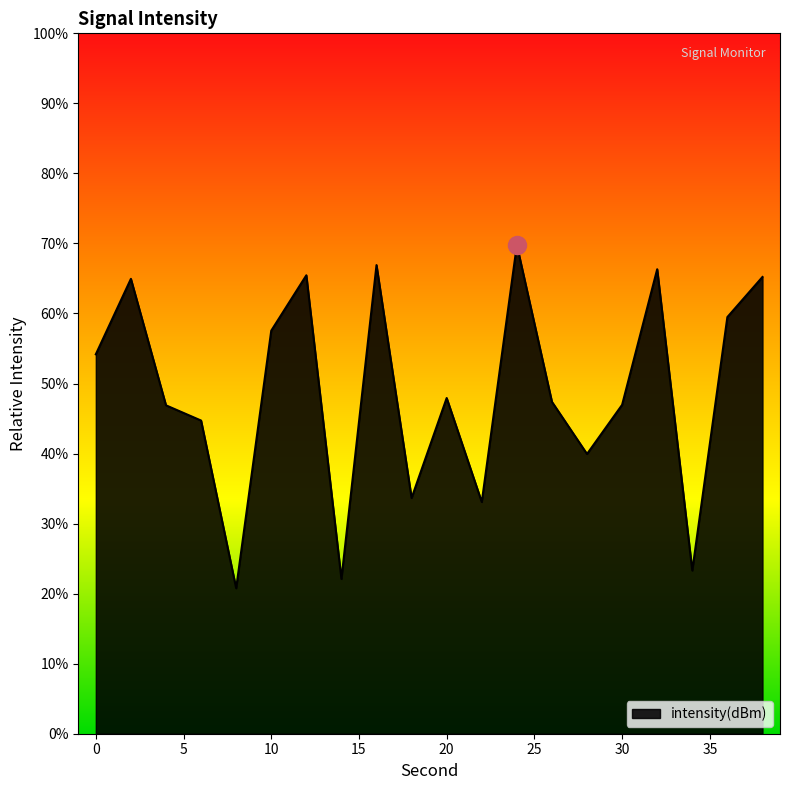

What is the minimum value shown in the chart?

20.8